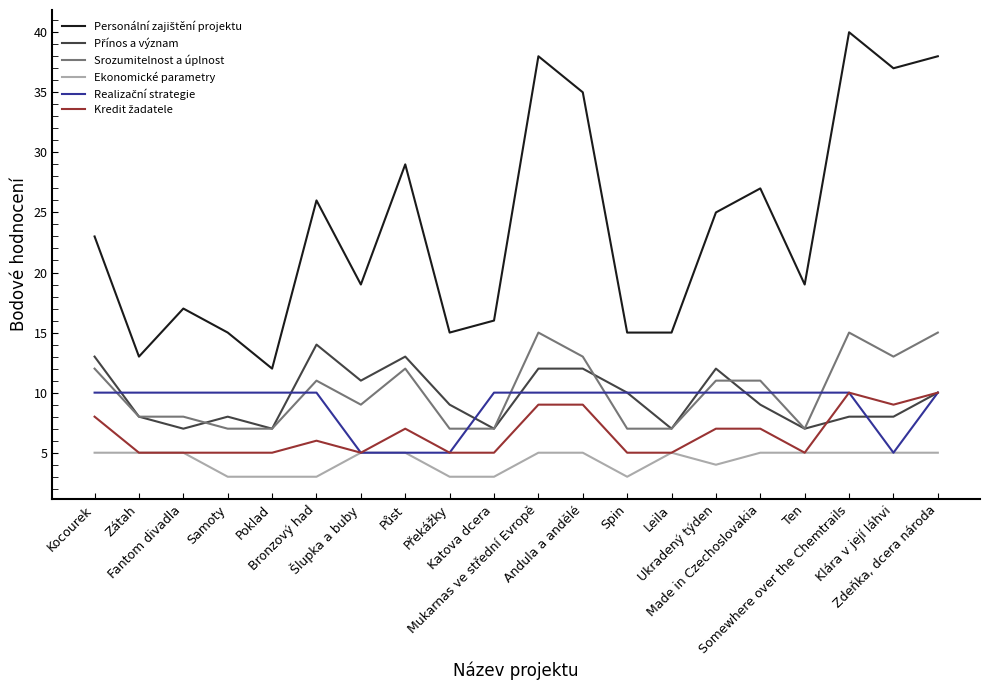

What is the minimum value for Ekonomické parametry?

3